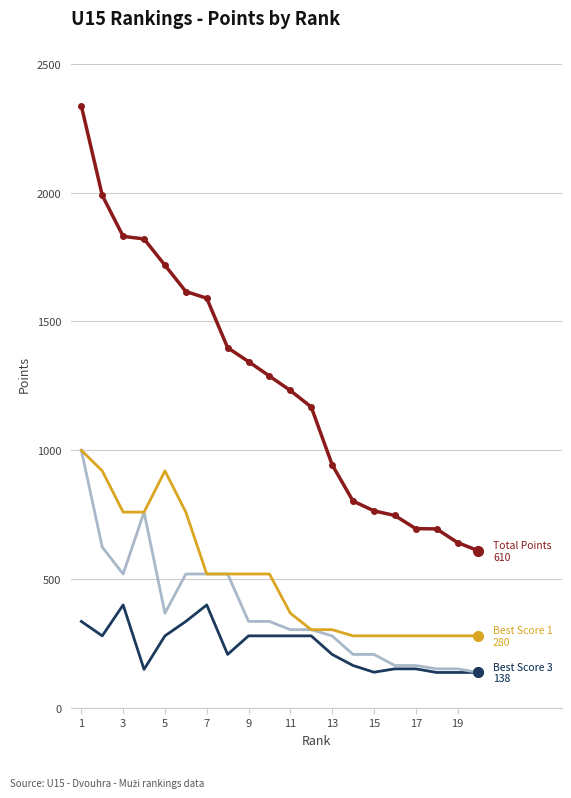

What is the smallest value displayed?

138